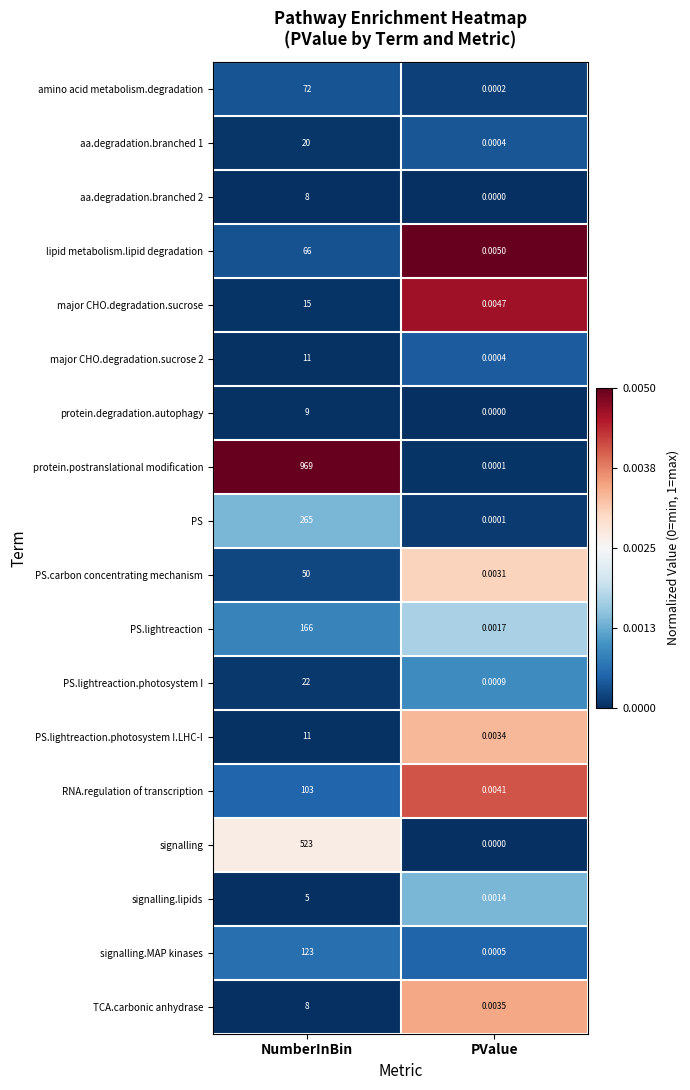

Count the number of categories in the chart.

2